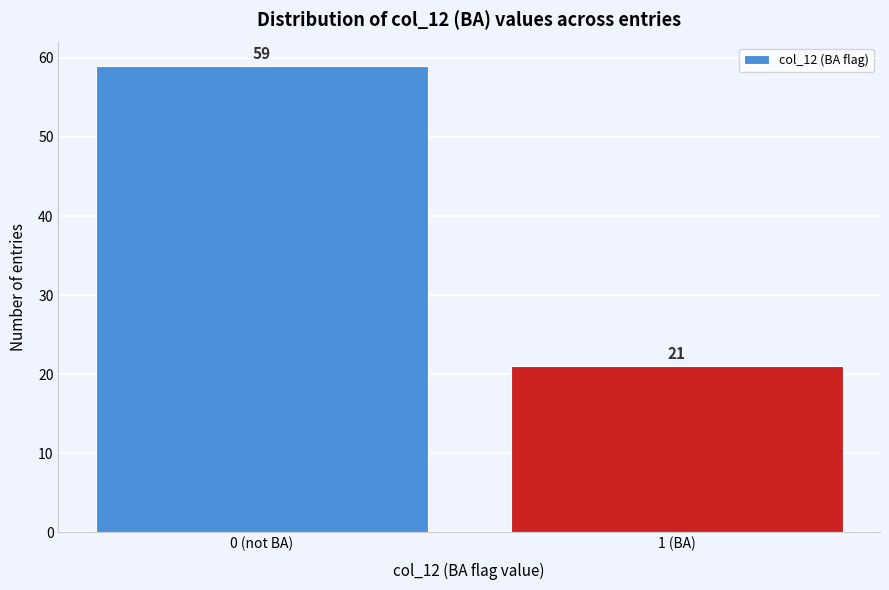

Reading left to right, transcribe all the data shown in this chart.

59	21